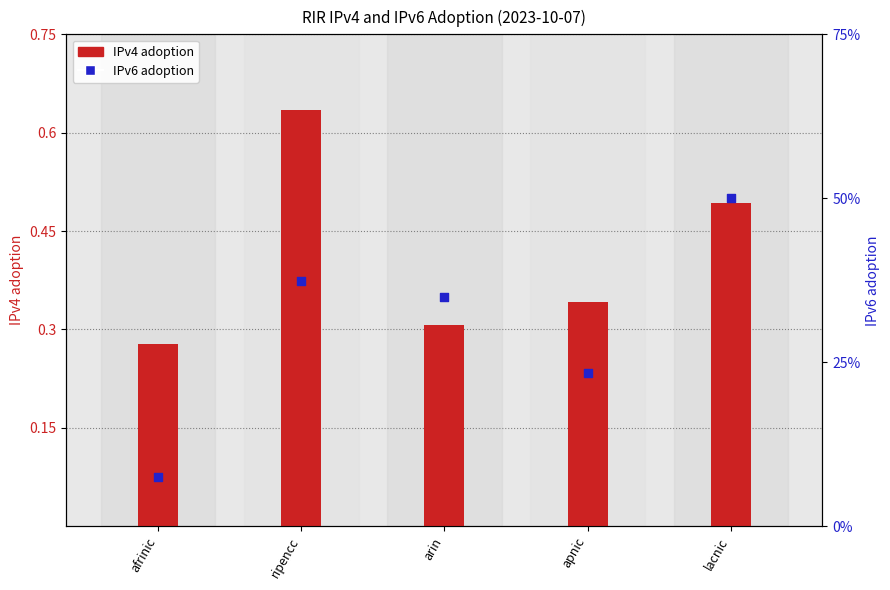

Is the value of IPv4 adoption at apnic greater than the value of IPv6 adoption at ripencc?

No